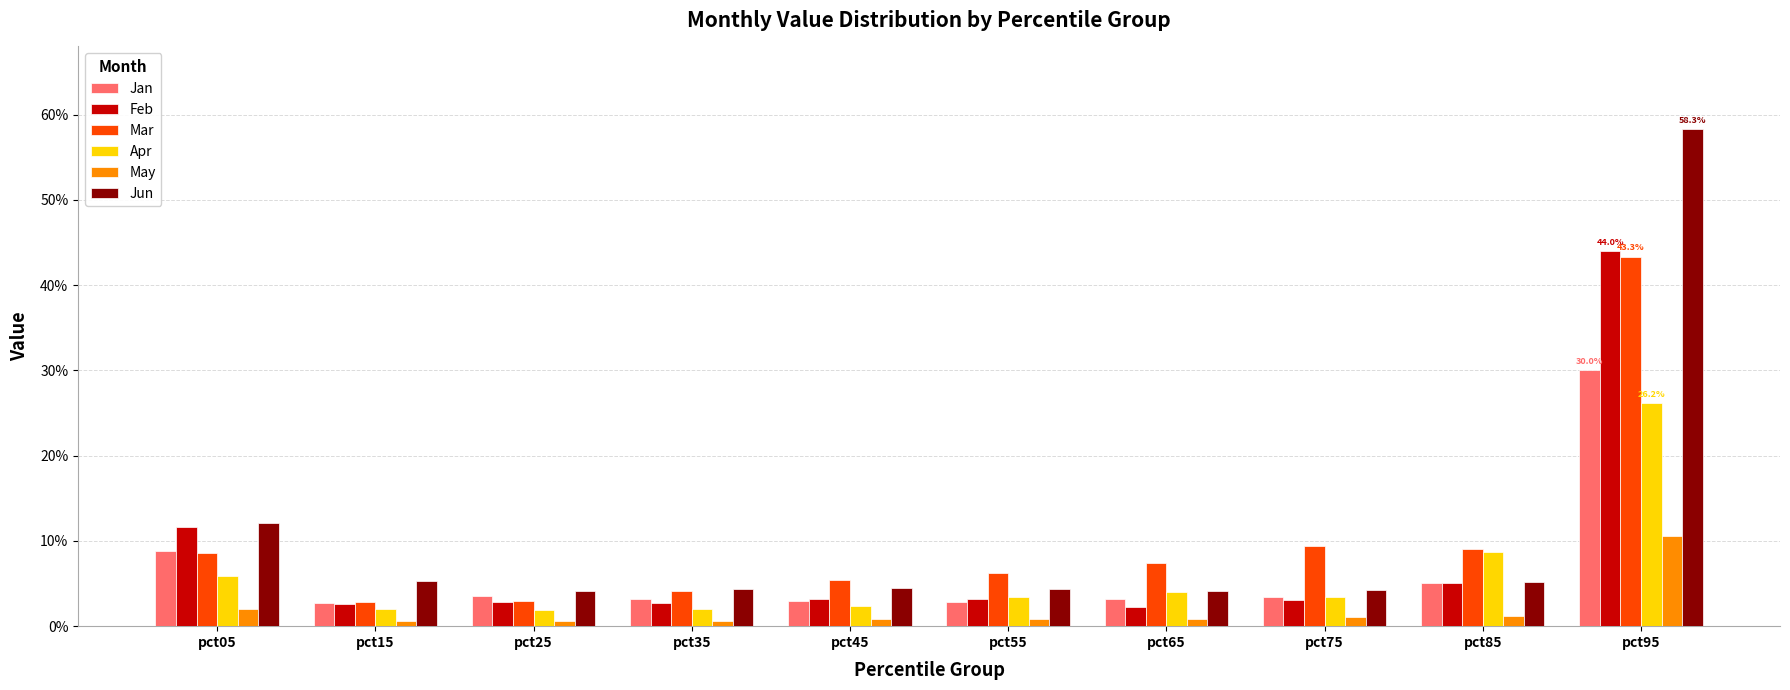

List the series in order of their peak value, lowest first.

May, Apr, Jan, Mar, Feb, Jun